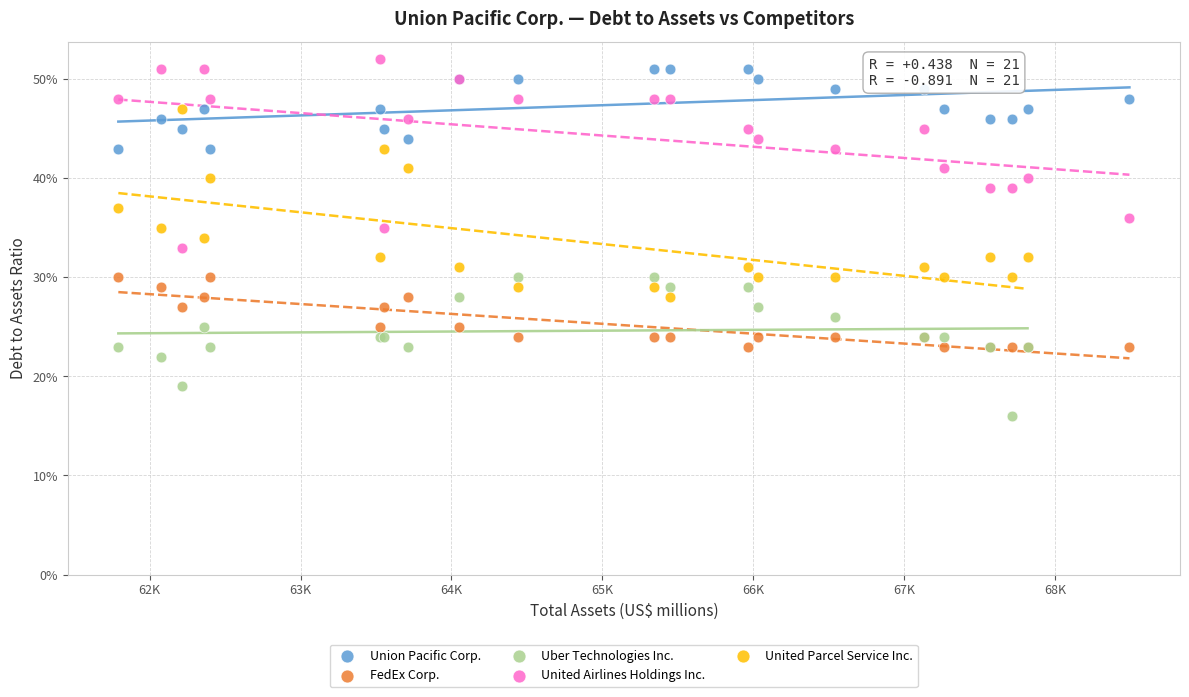

What are all the series names shown in the legend?

Union Pacific Corp., FedEx Corp., Uber Technologies Inc., United Airlines Holdings Inc., United Parcel Service Inc.